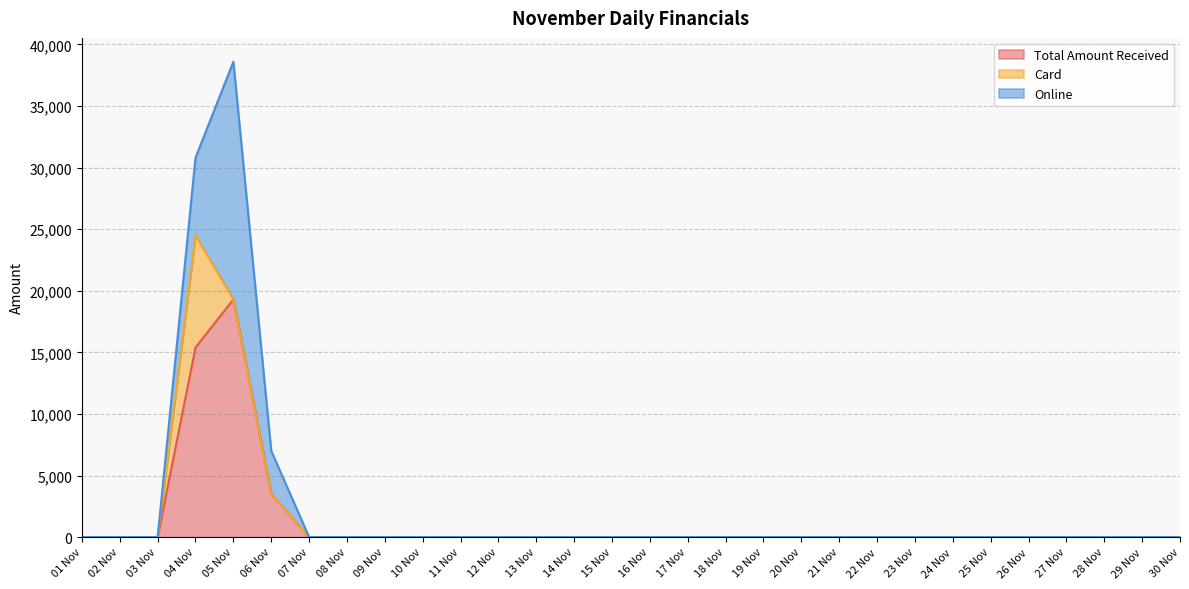

Reading left to right, transcribe all the data shown in this chart.

Total Amount Received: 0	0	0	15400	19299	3500	0	0	0	0	0	0	0	0	0	0	0	0	0	0	0	0	0	0	0	0	0	0	0	0
Card: 0	0	0	9100	0	0	0	0	0	0	0	0	0	0	0	0	0	0	0	0	0	0	0	0	0	0	0	0	0	0
Online: 0	0	0	6300	19299	3500	0	0	0	0	0	0	0	0	0	0	0	0	0	0	0	0	0	0	0	0	0	0	0	0